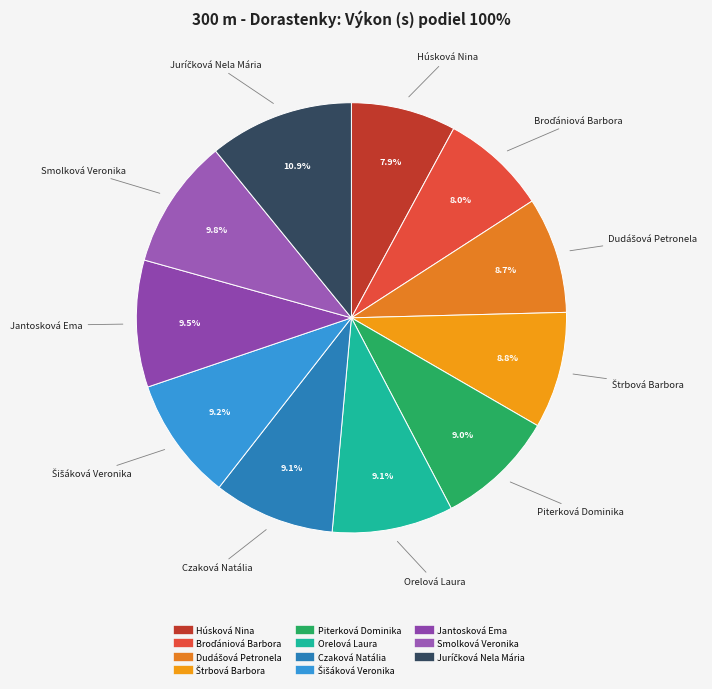

Is there a majority slice in this chart?

No